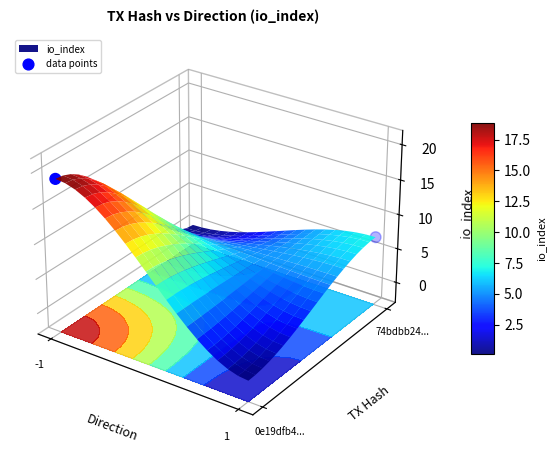

List the labels in order of value, smallest first.

1, -1